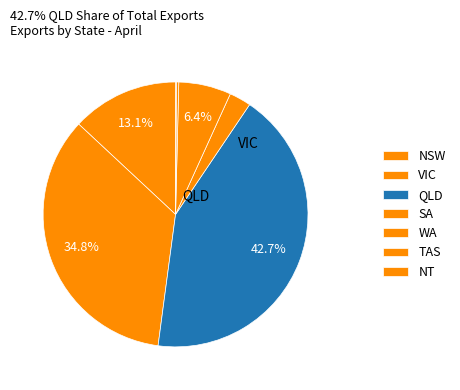

What percentage is NOT represented by WA?

93.6%